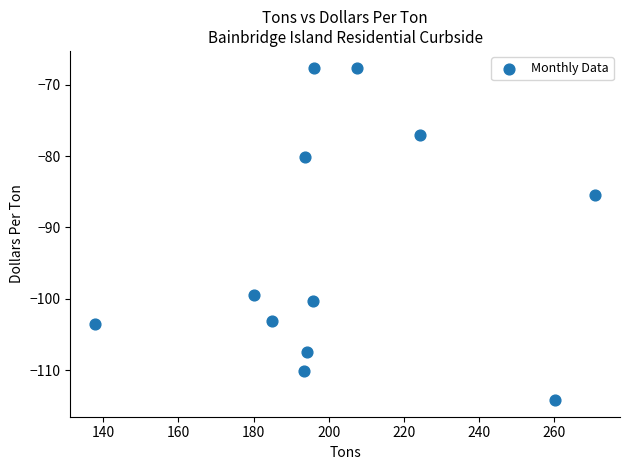

What is the average Y value?

-93.0